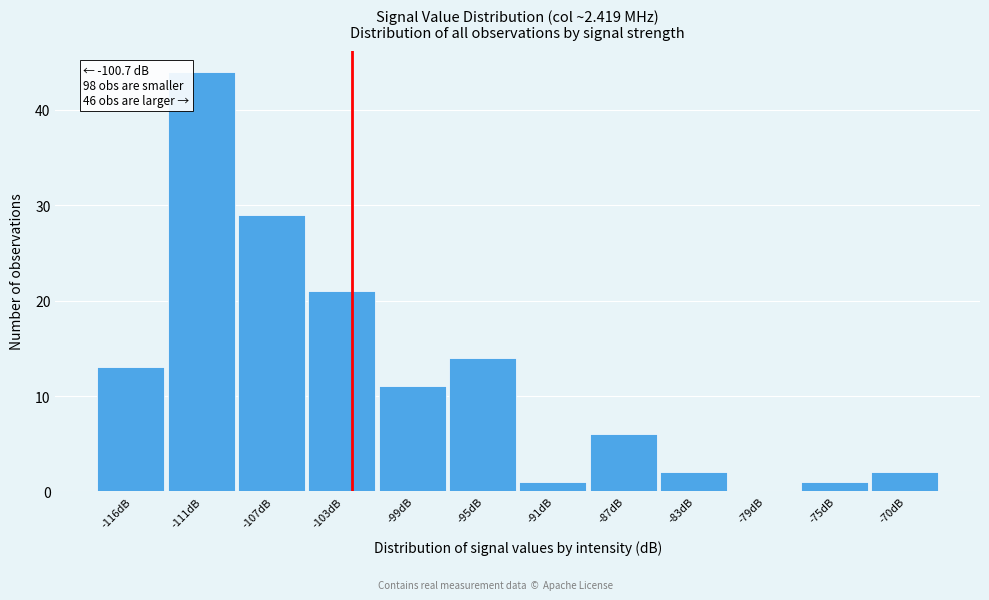

Which has a higher value, -75dB or -116dB?

-116dB